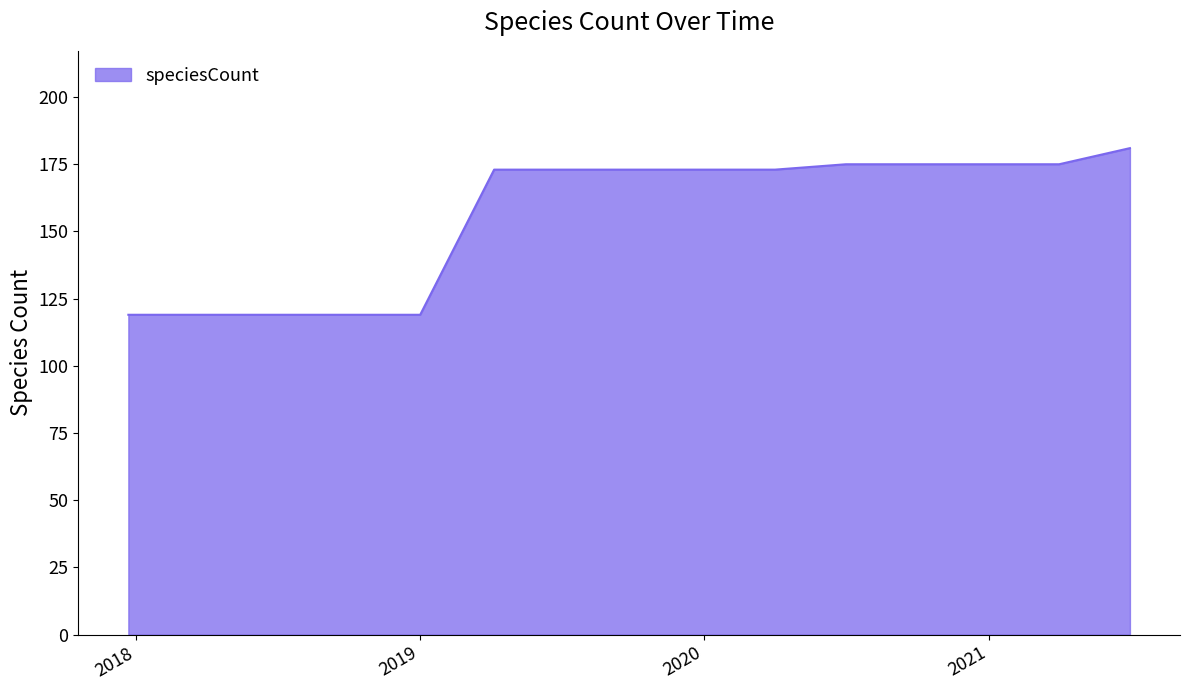

What is the maximum value shown in the chart?

181